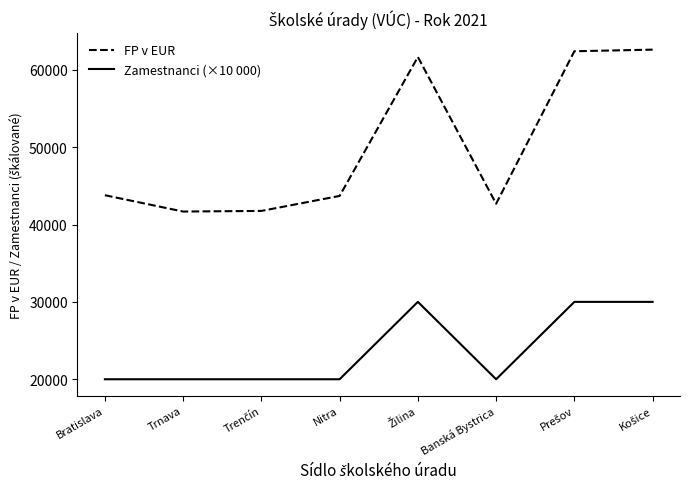

Which series has the largest total across all categories?

FP v EUR